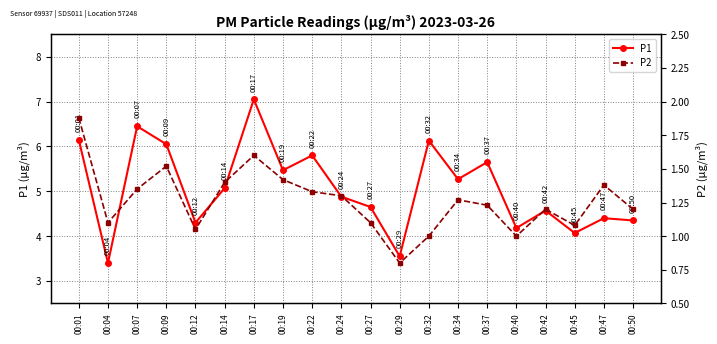

The value of P2 at 00:50 is 0.5. True or false?

False